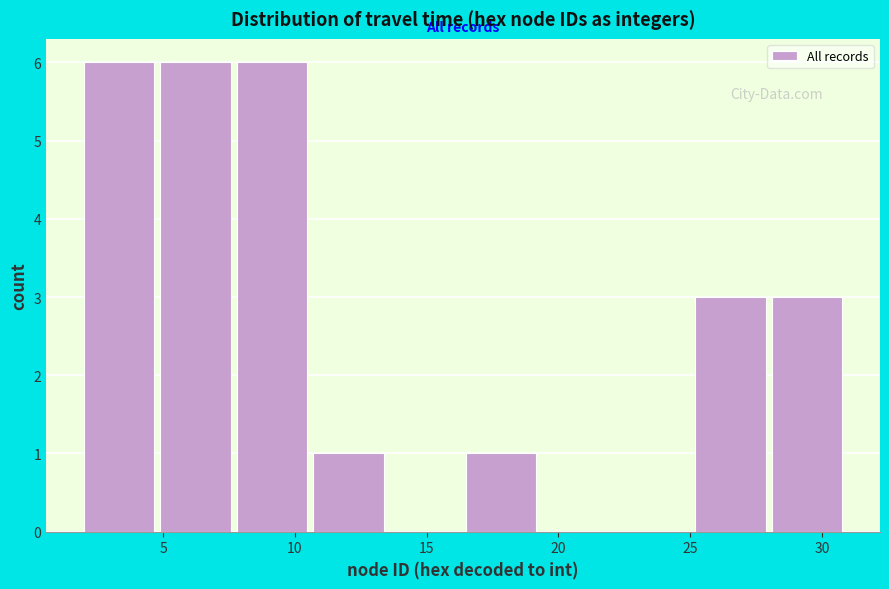

Reading left to right, transcribe this chart: for each bar, give the range it covers on the x-axis and its height. Neither the bar edges nor the heights are printed on the chart, so give them approximately, as read against the axes.

2.0 to 4.9: 6
4.9 to 7.8: 6
7.8 to 10.7: 6
10.7 to 13.6: 1
13.6 to 16.5: 0
16.5 to 19.4: 1
19.4 to 22.3: 0
22.3 to 25.2: 0
25.2 to 28.1: 3
28.1 to 31.0: 3